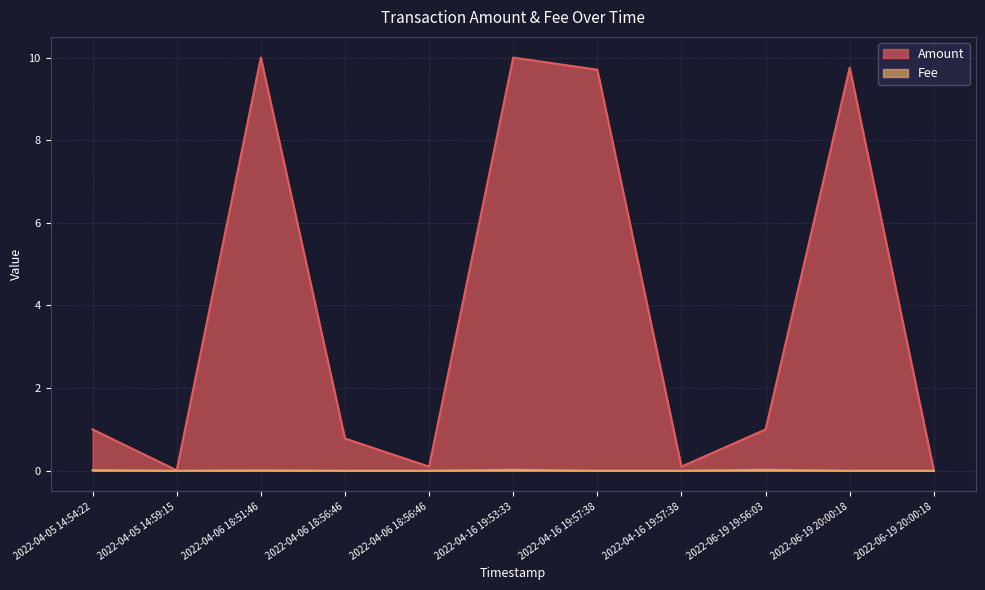

Which series has the largest range (max minus min)?

Amount